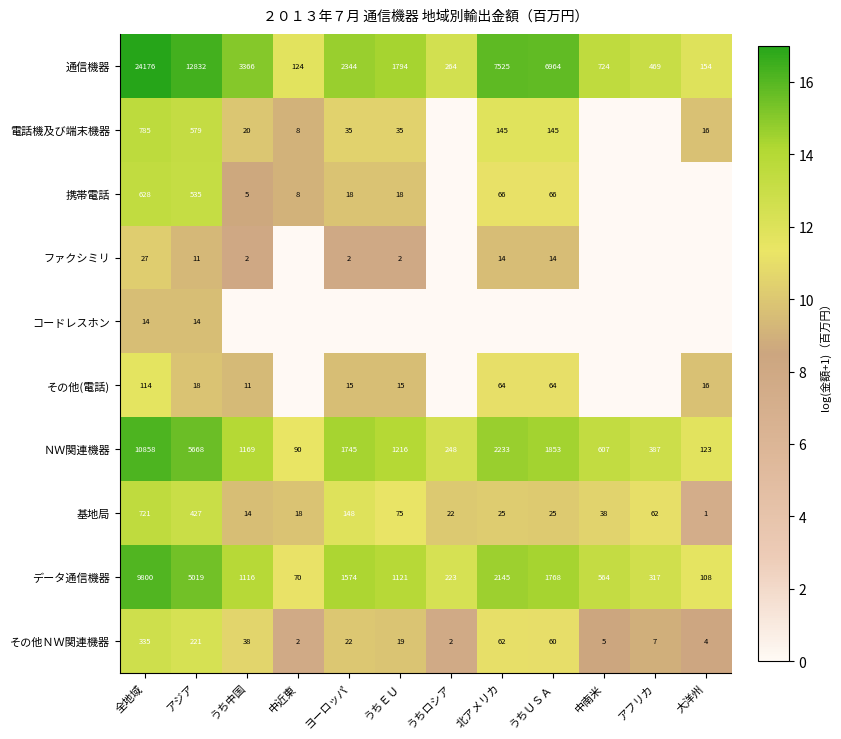

Is the value of 携帯電話 at うちＥＵ greater than the value of その他ＮＷ関連機器 at うちＥＵ?

No